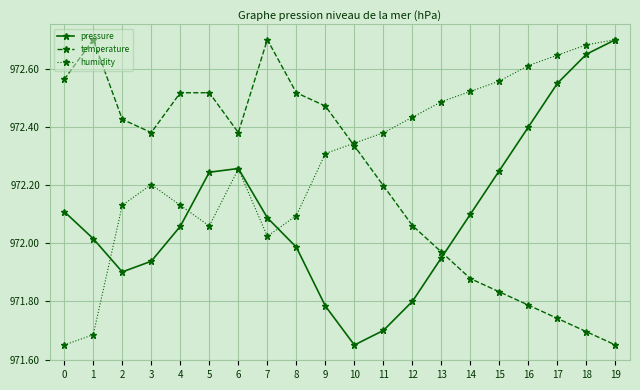

Between 0 and 19, which series saw the biggest shift?

humidity